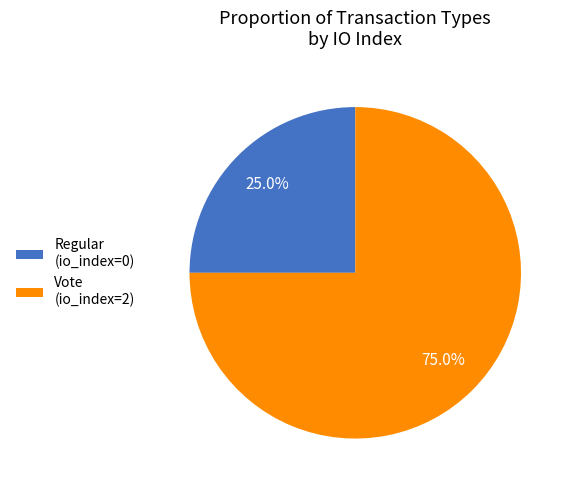

Is there any slice that represents more than half of the pie?

Yes